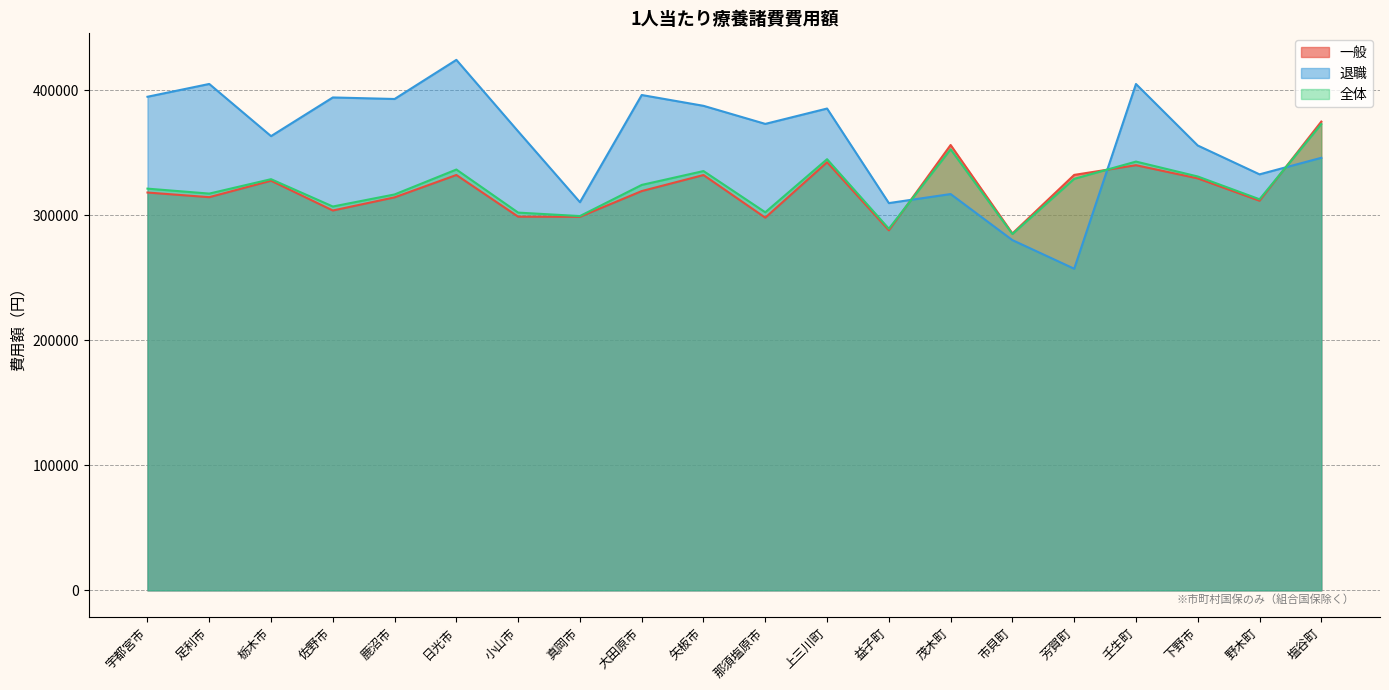

What are all the series names shown in the legend?

一般, 退職, 全体